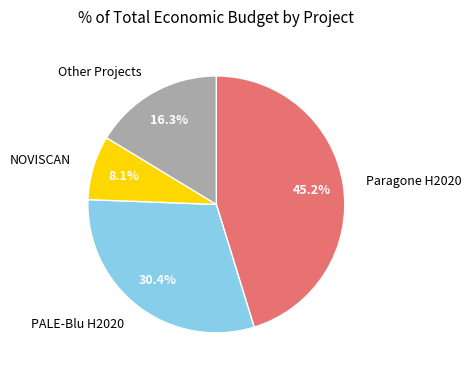

Which has a higher value, NOVISCAN or Other Projects?

Other Projects